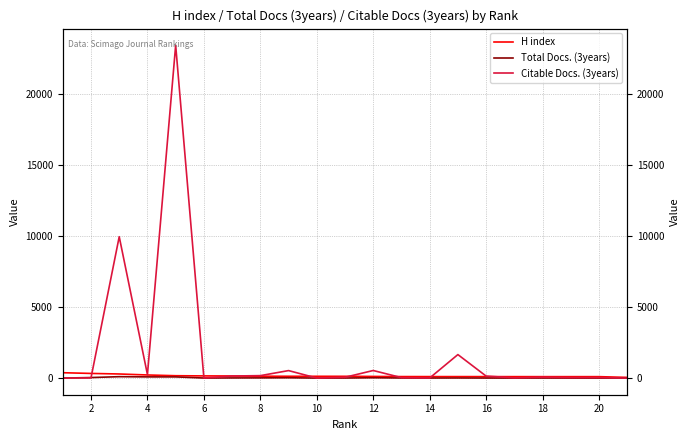

At how many categories does at least one series exceed 21769?

1